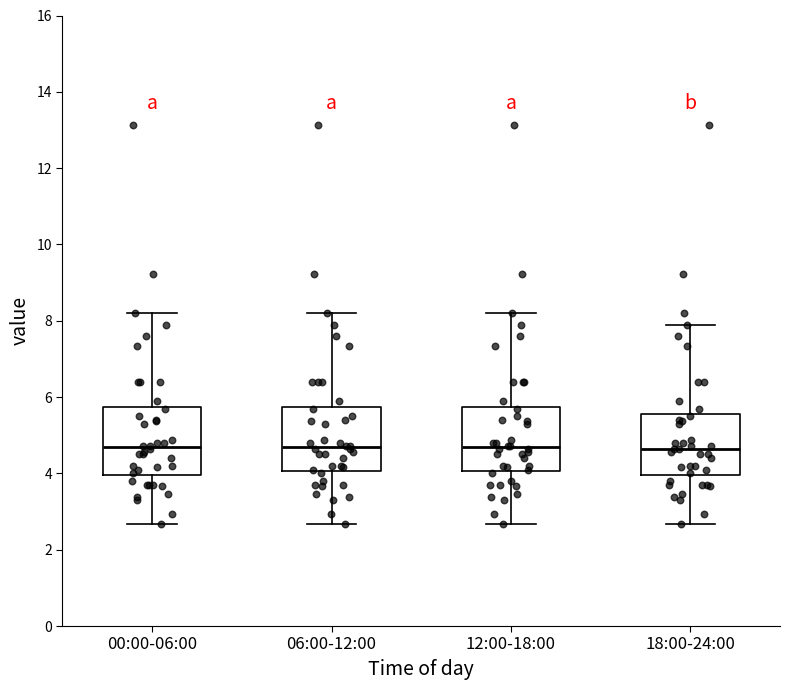

Reading left to right, read every box against the y-axis: the position of its median line, the range the box covers, and the ends of its whiskers. The values are not printed on the chart, so give them approximately, as read against the axis.

00:00-06:00: median 4.6, box 4.0 to 5.8, whiskers 2.6 to 8.2
06:00-12:00: median 4.6, box 4.0 to 5.8, whiskers 2.6 to 8.2
12:00-18:00: median 4.6, box 4.0 to 5.8, whiskers 2.6 to 8.2
18:00-24:00: median 4.6, box 4.0 to 5.6, whiskers 2.6 to 8.0